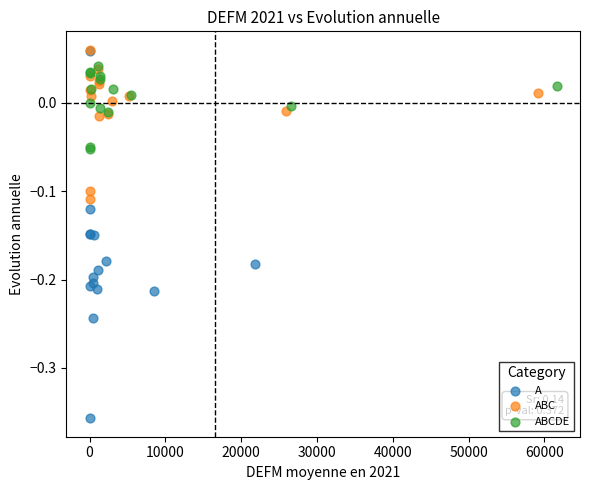

What are all the series names shown in the legend?

A, ABC, ABCDE